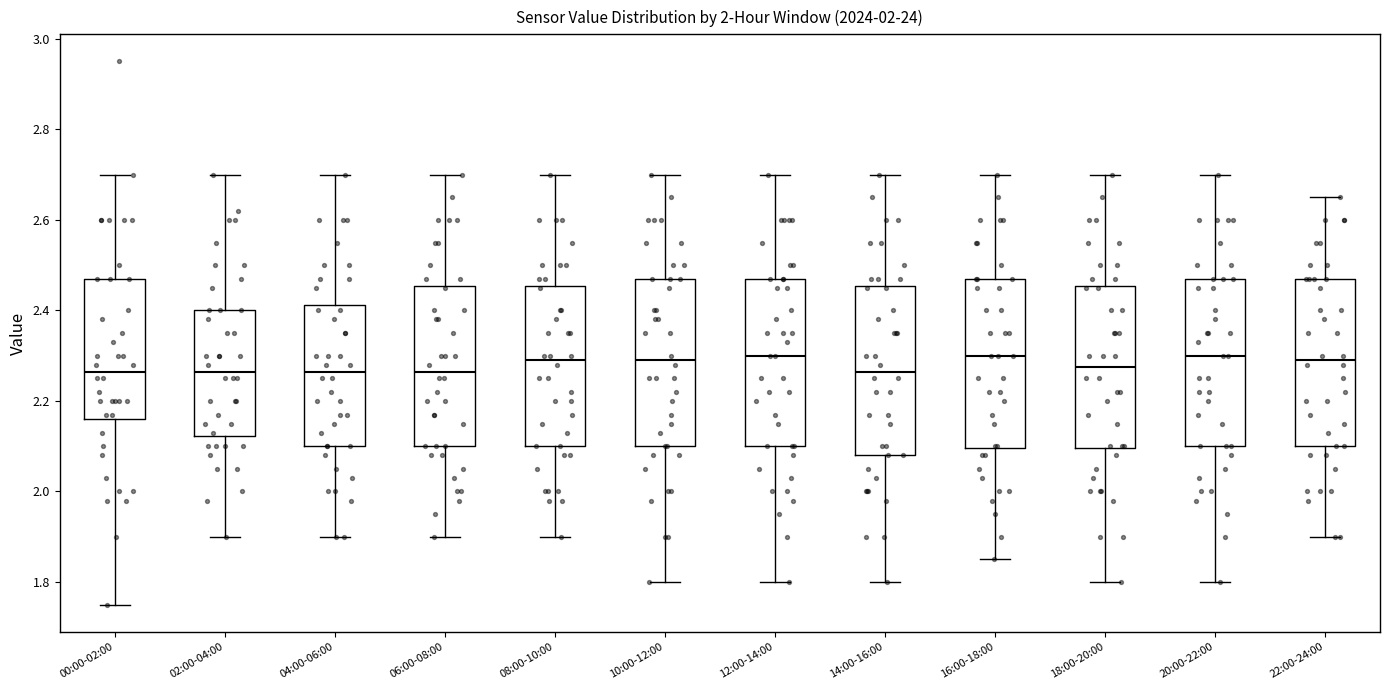

Reading left to right, read every box against the y-axis: the position of its median line, the range the box covers, and the ends of its whiskers. The values are not printed on the chart, so give them approximately, as read against the axis.

00:00-02:00: median 2.26, box 2.16 to 2.48, whiskers 1.76 to 2.70
02:00-04:00: median 2.26, box 2.12 to 2.40, whiskers 1.90 to 2.70
04:00-06:00: median 2.26, box 2.10 to 2.42, whiskers 1.90 to 2.70
06:00-08:00: median 2.26, box 2.10 to 2.46, whiskers 1.90 to 2.70
08:00-10:00: median 2.30, box 2.10 to 2.46, whiskers 1.90 to 2.70
10:00-12:00: median 2.30, box 2.10 to 2.48, whiskers 1.80 to 2.70
12:00-14:00: median 2.30, box 2.10 to 2.48, whiskers 1.80 to 2.70
14:00-16:00: median 2.26, box 2.08 to 2.46, whiskers 1.80 to 2.70
16:00-18:00: median 2.30, box 2.10 to 2.48, whiskers 1.86 to 2.70
18:00-20:00: median 2.28, box 2.10 to 2.46, whiskers 1.80 to 2.70
20:00-22:00: median 2.30, box 2.10 to 2.48, whiskers 1.80 to 2.70
22:00-24:00: median 2.30, box 2.10 to 2.48, whiskers 1.90 to 2.66